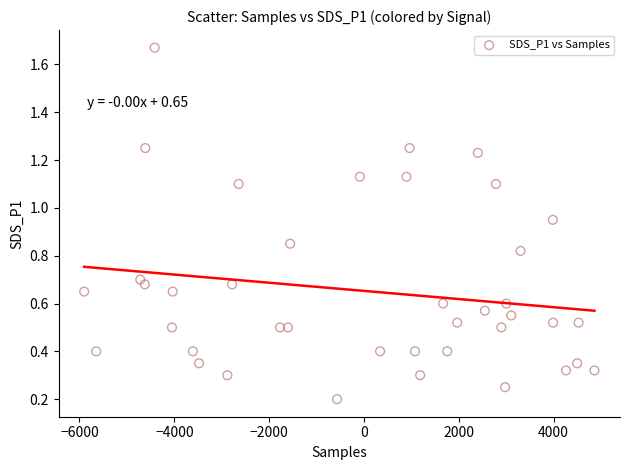

What is the range of Y values (max minus min)?

1.5